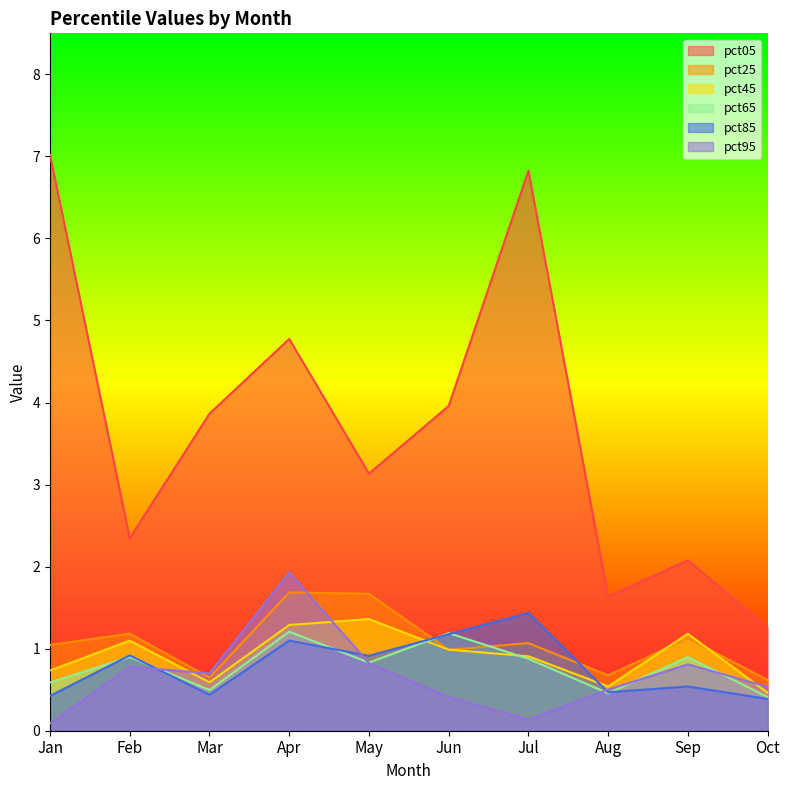

What is the sum of the pct05 values at Oct and Jul?

8.1